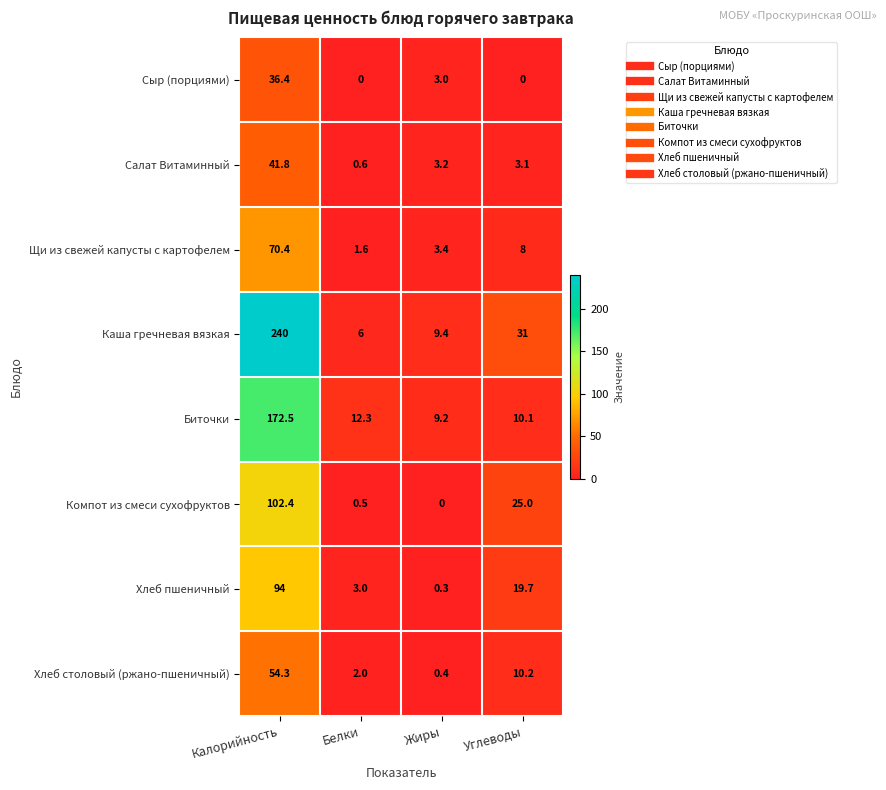

What is the highest value of the Хлеб столовый (ржано-пшеничный) series?

54.3